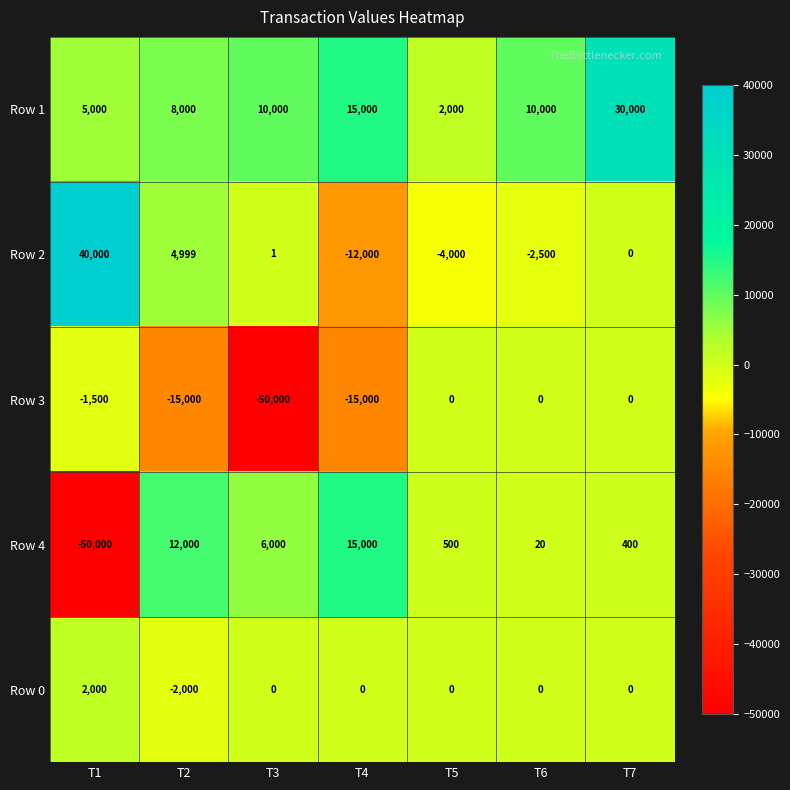

Is the value of Row 0 at T7 greater than the value of Row 1 at T7?

No